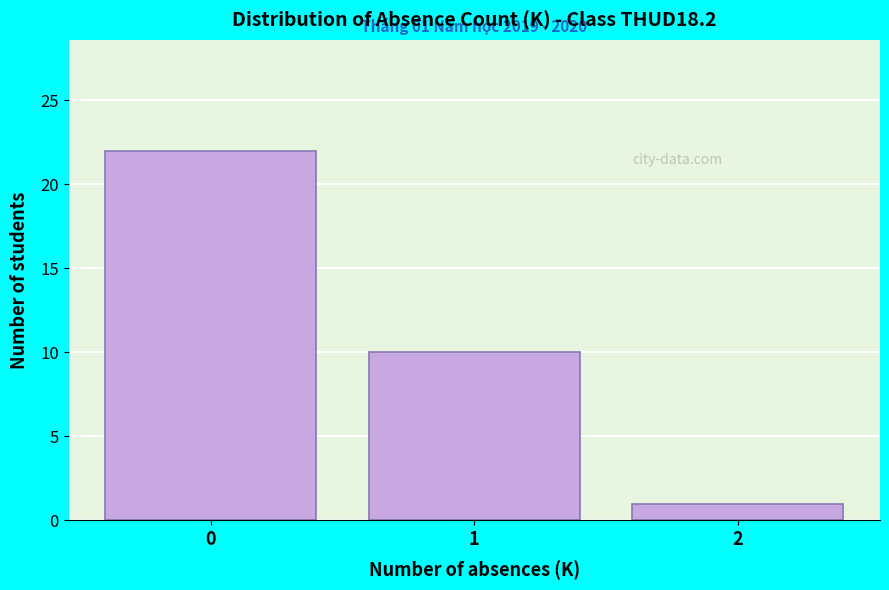

Reading left to right, list all the values displayed in this chart.

0=22	1=10	2=1